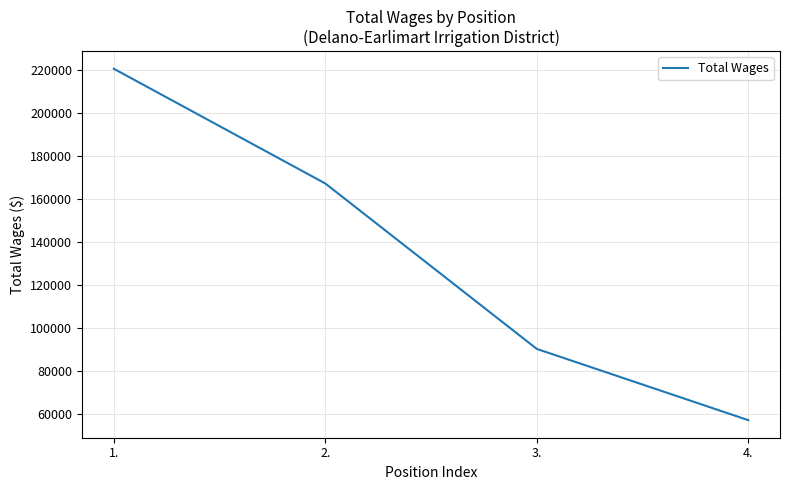

Reading left to right, list all the values displayed in this chart.

220710	167372	90469	57351